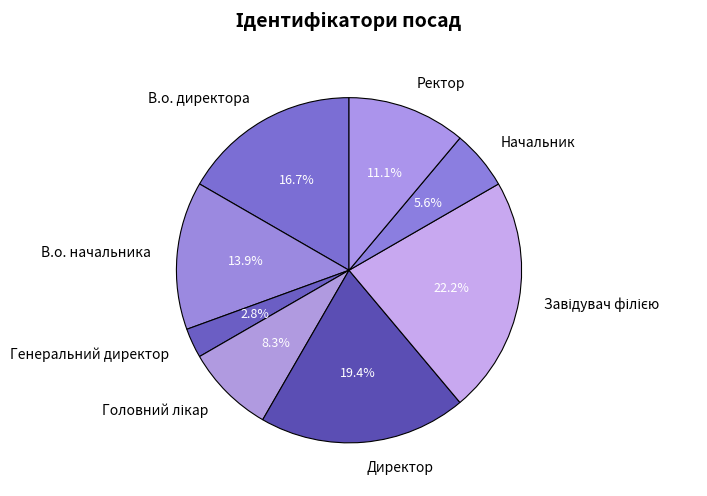

Does Генеральний директор represent more than half of the total?

No